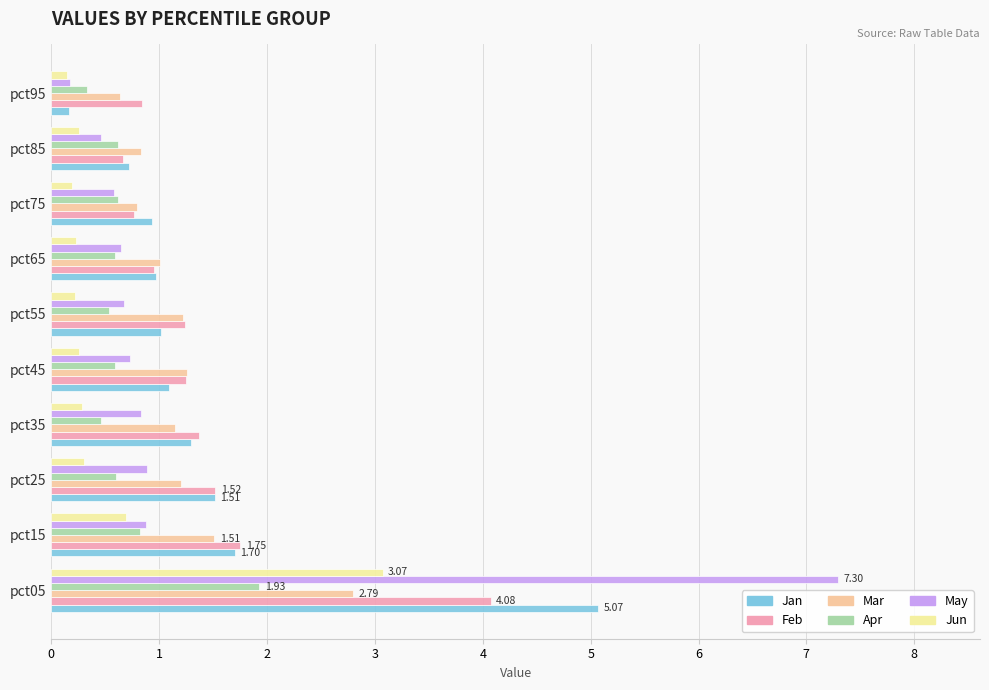

What is the spread (max minus min) of values at pct05?

5.4